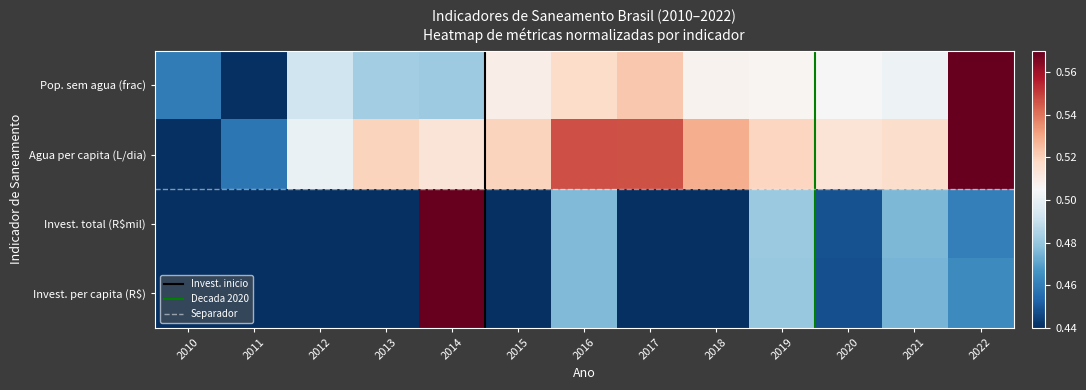

What is the average value of the Pop. sem agua (frac) series?

0.5